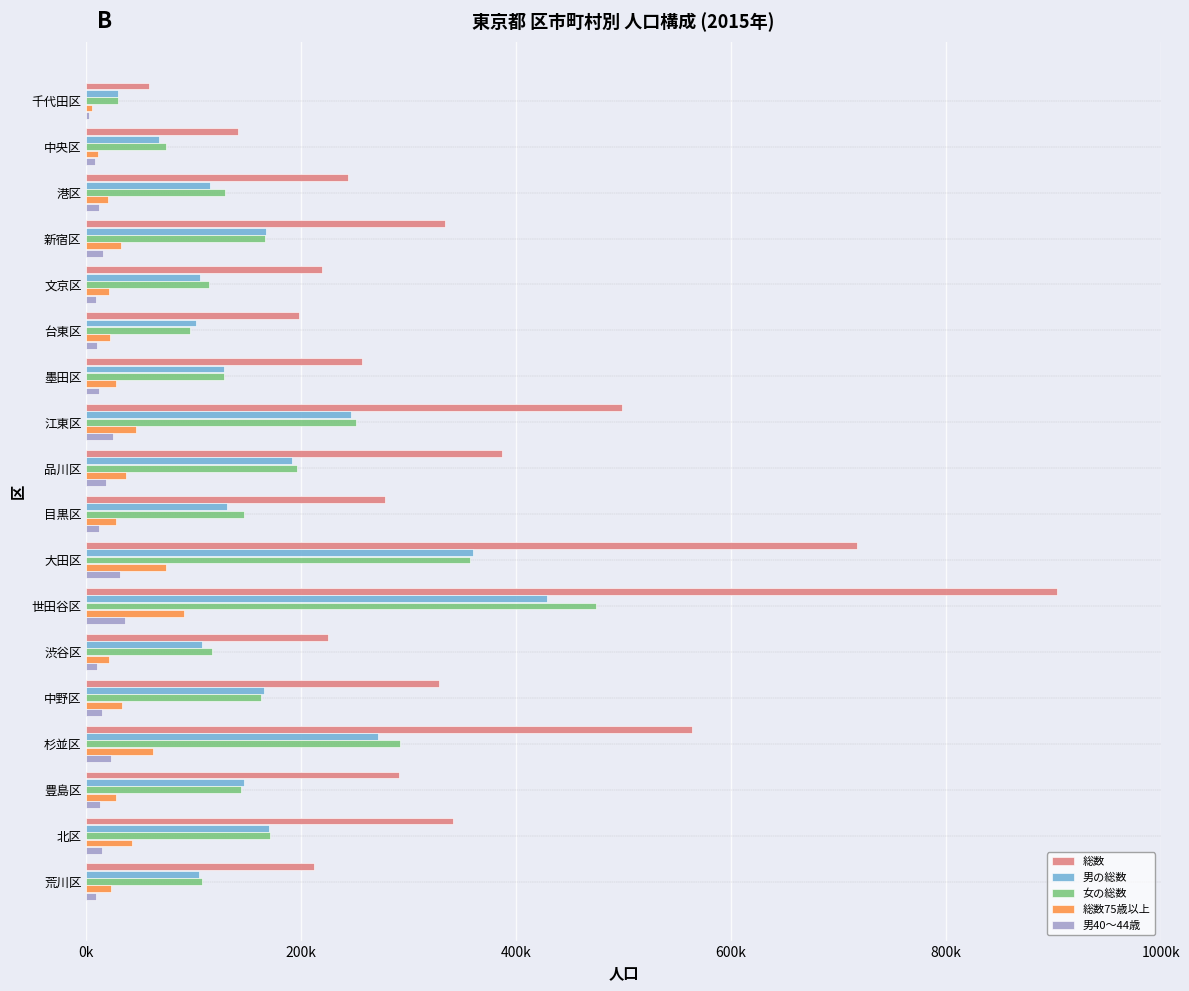

What is the maximum value for 総数?

903346